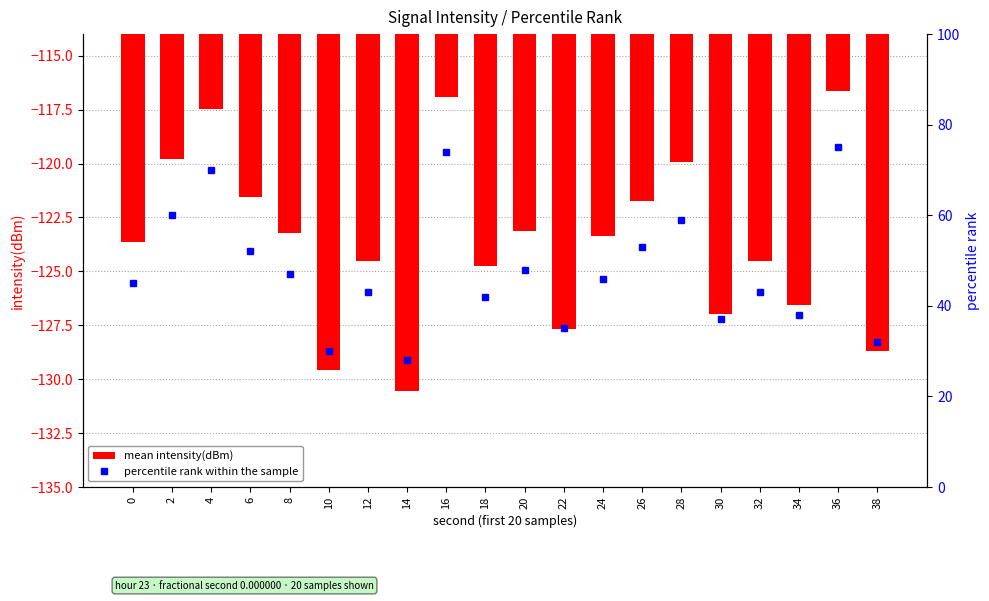

At which category is the sum across all series the highest?

36